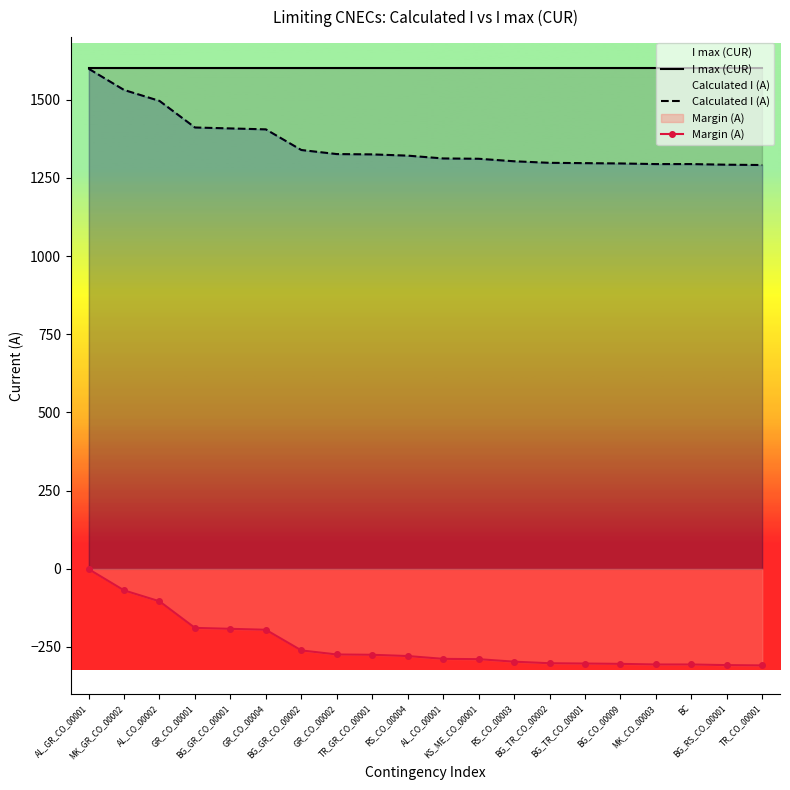

Where does the Calculated I (A) series first go above 1321?

AL_GR_CO_00001